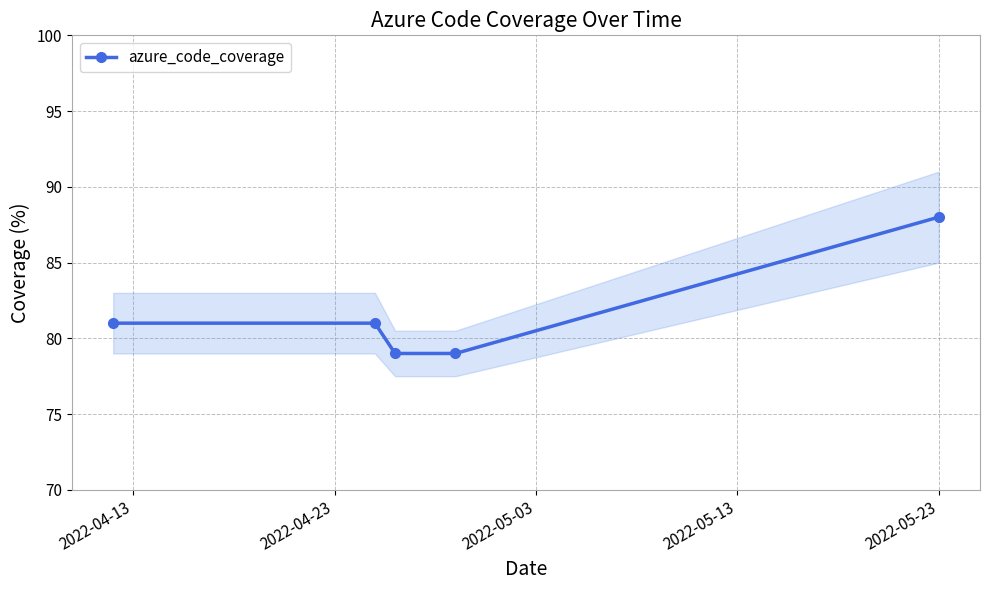

Reading left to right, extract all data points from this chart.

81	81	79	79	88